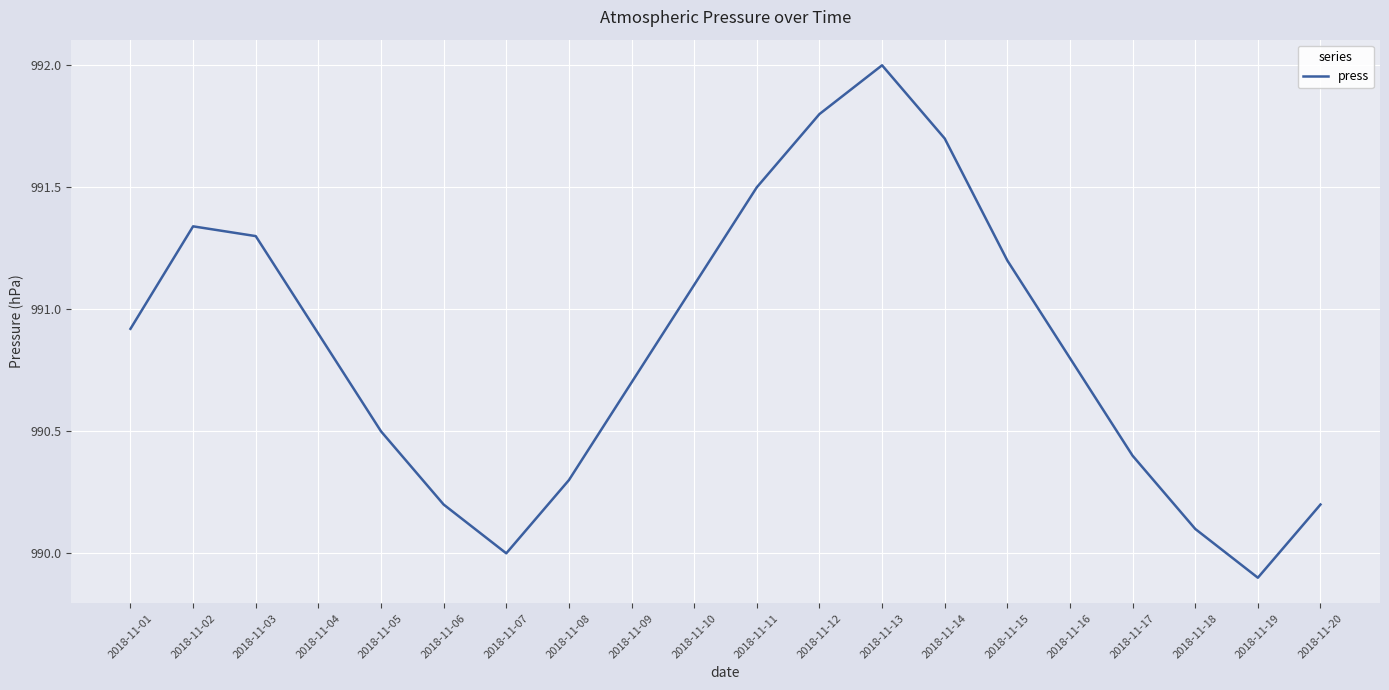

True or false: the data has more than 1 interior local peaks.

True